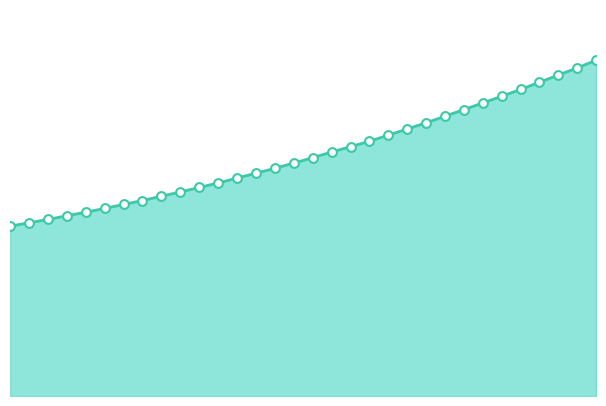

How many lines are shown in the chart?

1